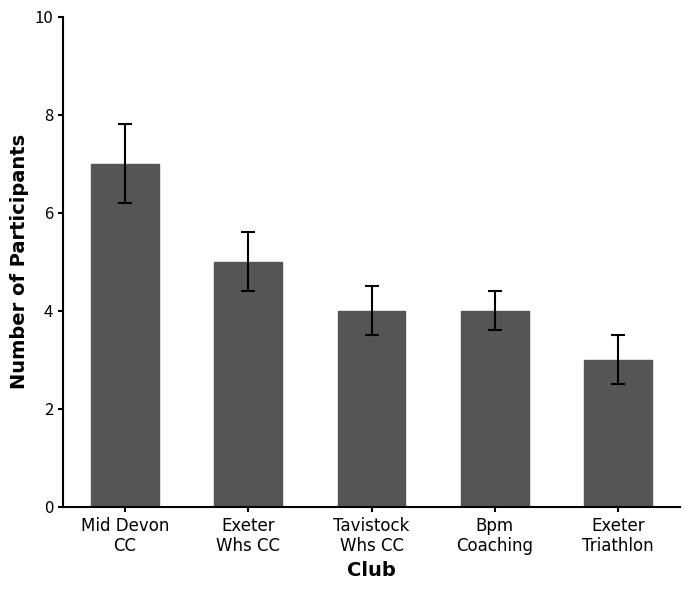

Reading left to right, transcribe all the data shown in this chart.

Mid Devon
CC=7	Exeter
Whs CC=5	Tavistock
Whs CC=4	Bpm
Coaching=4	Exeter
Triathlon=3